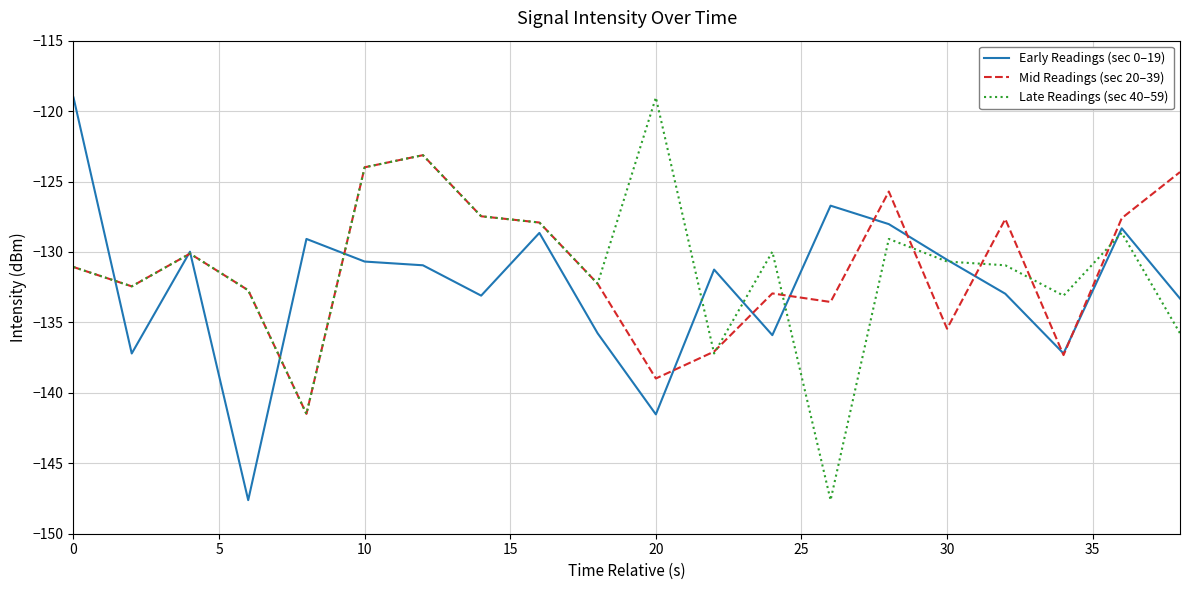

After their last crossing, which series has the higher values: Early Readings (sec 0–19) or Late Readings (sec 40–59)?

Early Readings (sec 0–19)